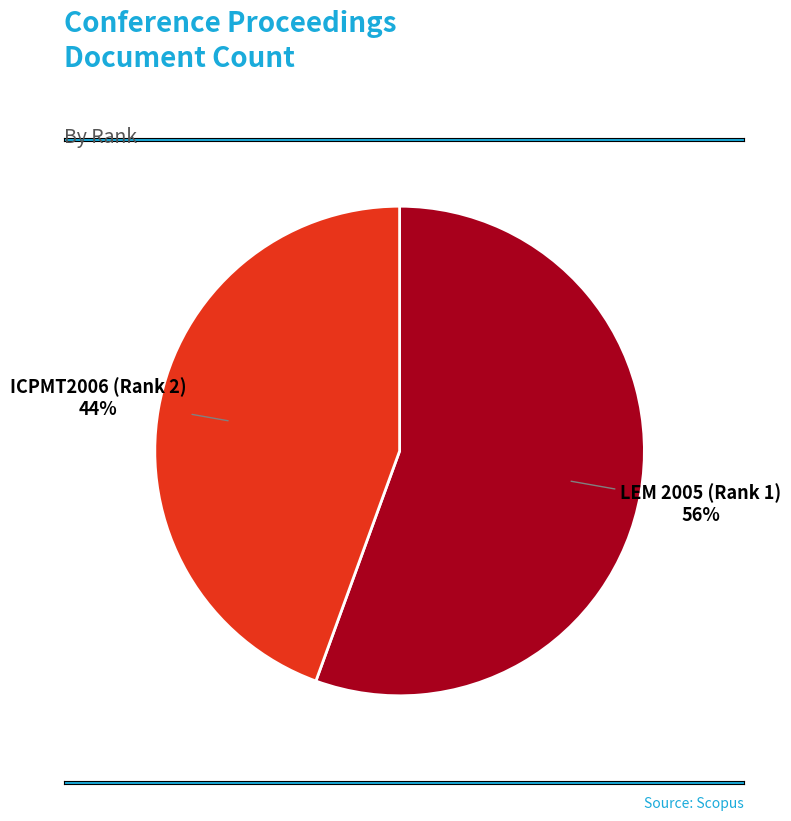

Combined, do LEM 2005 (Rank 1) and ICPMT2006 (Rank 2) account for over 50%?

Yes